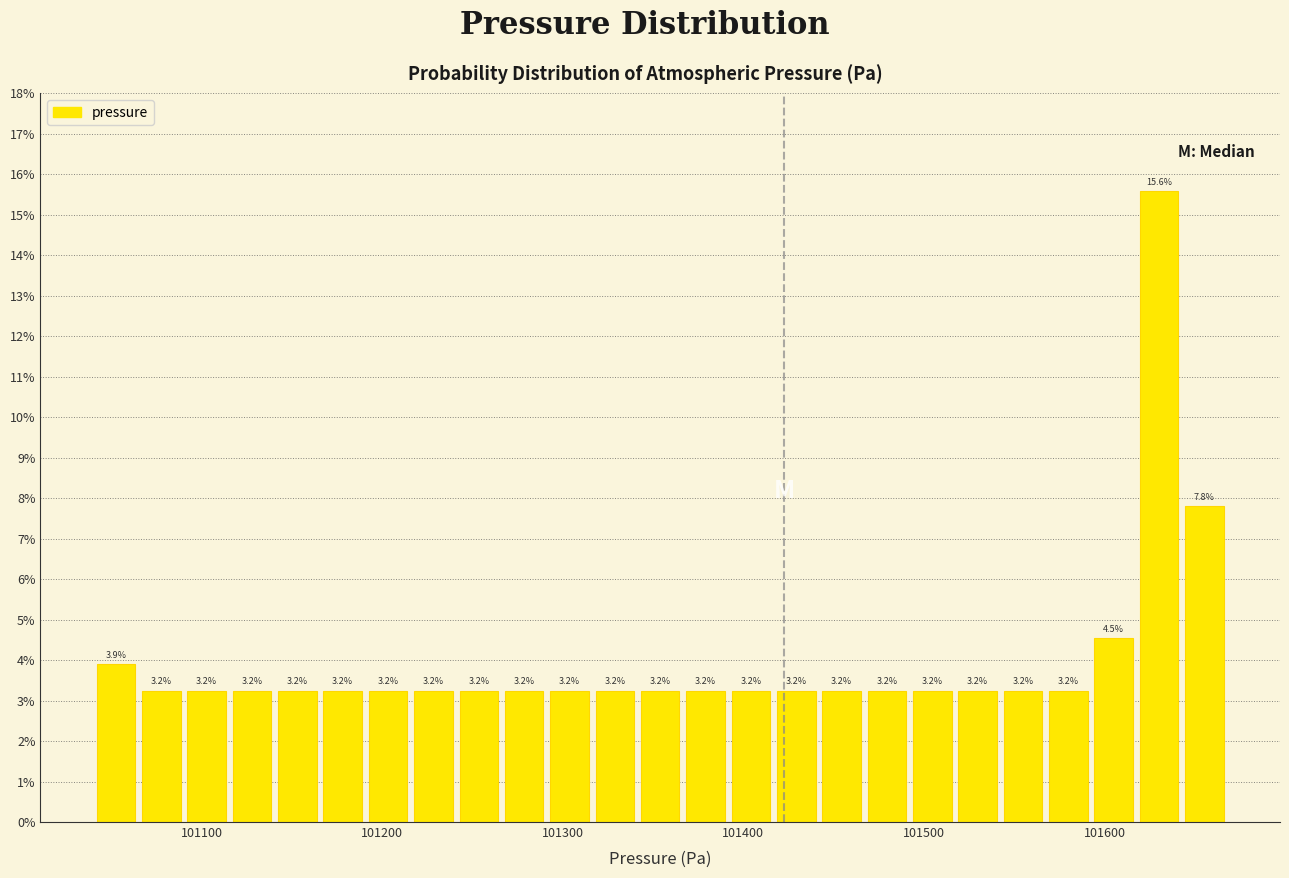

Read against the x-axis, roughly where is the centre of the tallest bar?

101630